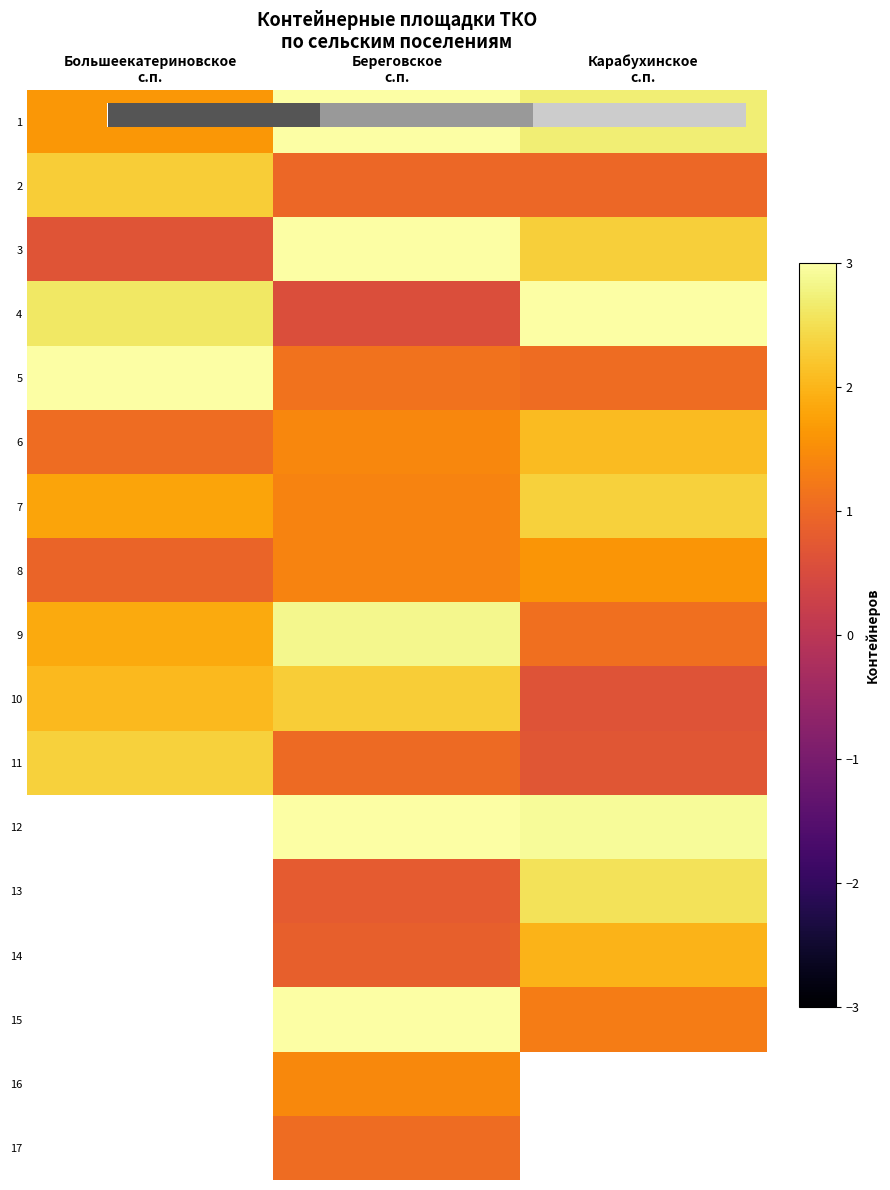

At which label does 10 reach its peak?

Береговское с.п.